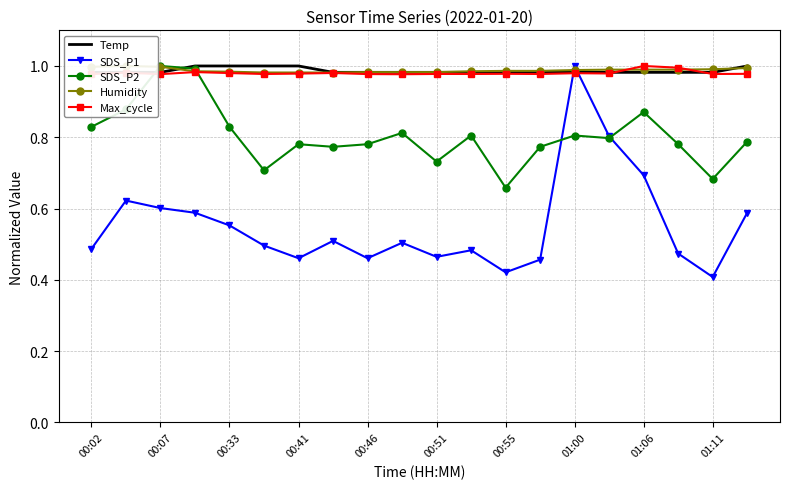

What is the smallest value displayed?

0.4